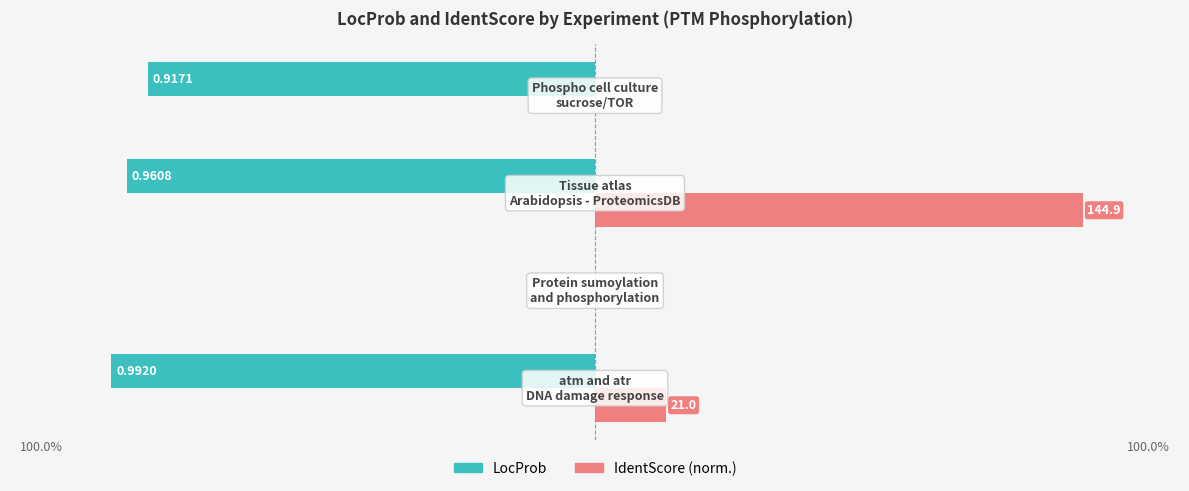

What are all the series names shown in the legend?

LocProb, IdentScore (norm.)